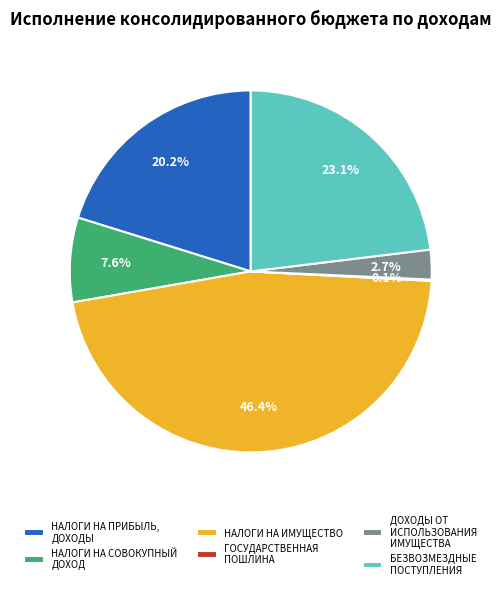

Between ДОХОДЫ ОТ ИСПОЛЬЗОВАНИЯ ИМУЩЕСТВА and БЕЗВОЗМЕЗДНЫЕ ПОСТУПЛЕНИЯ, which is larger?

БЕЗВОЗМЕЗДНЫЕ ПОСТУПЛЕНИЯ